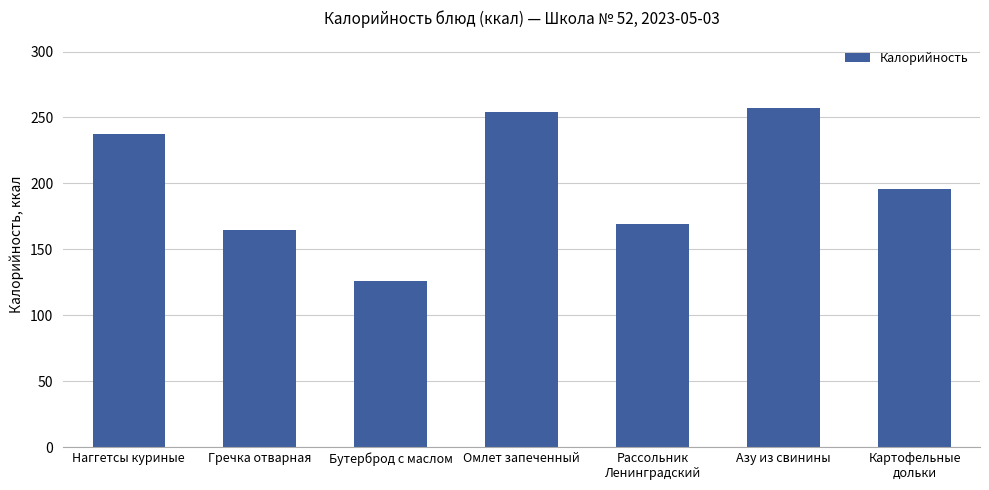

At which label does the data first exceed 196?

Наггетсы куриные